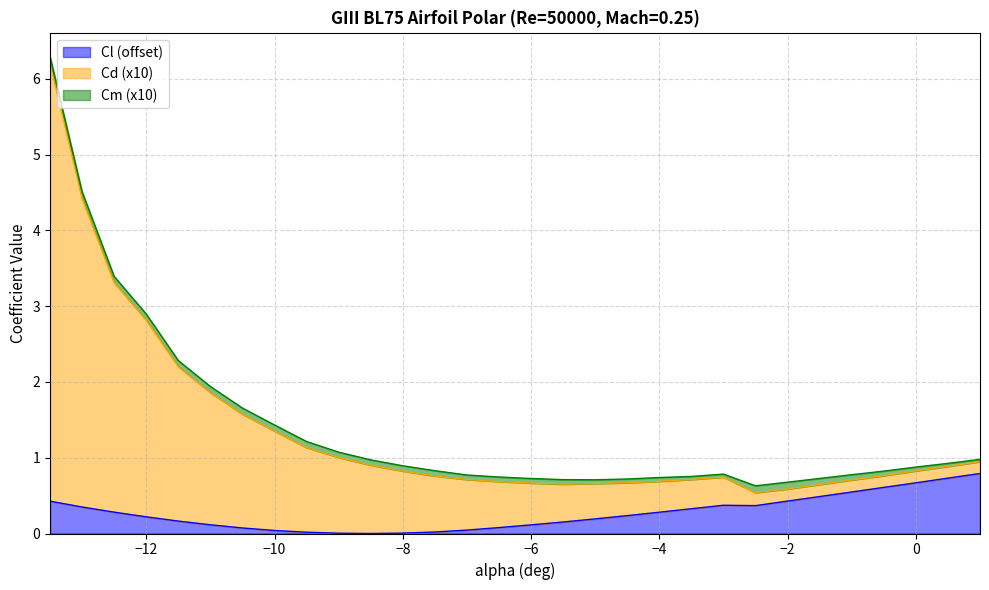

Does the chart display data point markers on the line(s)?

No